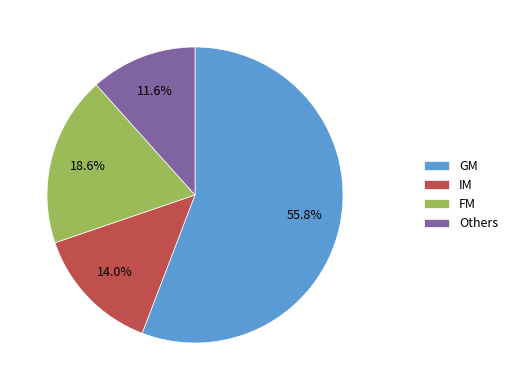

Which category has the biggest portion of the pie?

GM